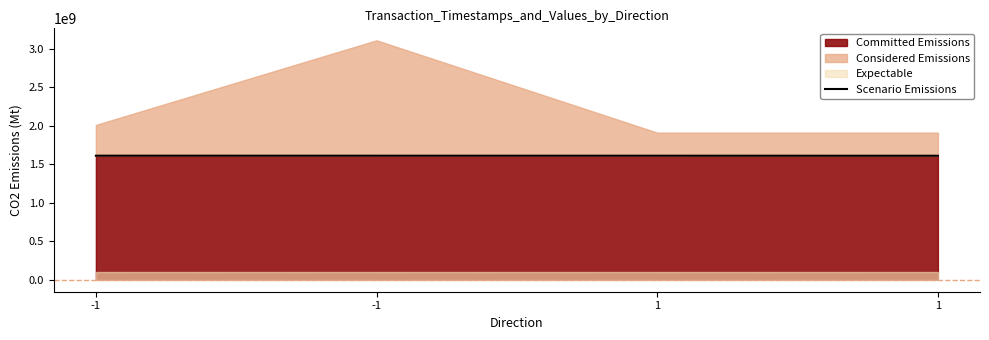

Rank the categories by value from lowest to highest.

1, 1, -1, -1